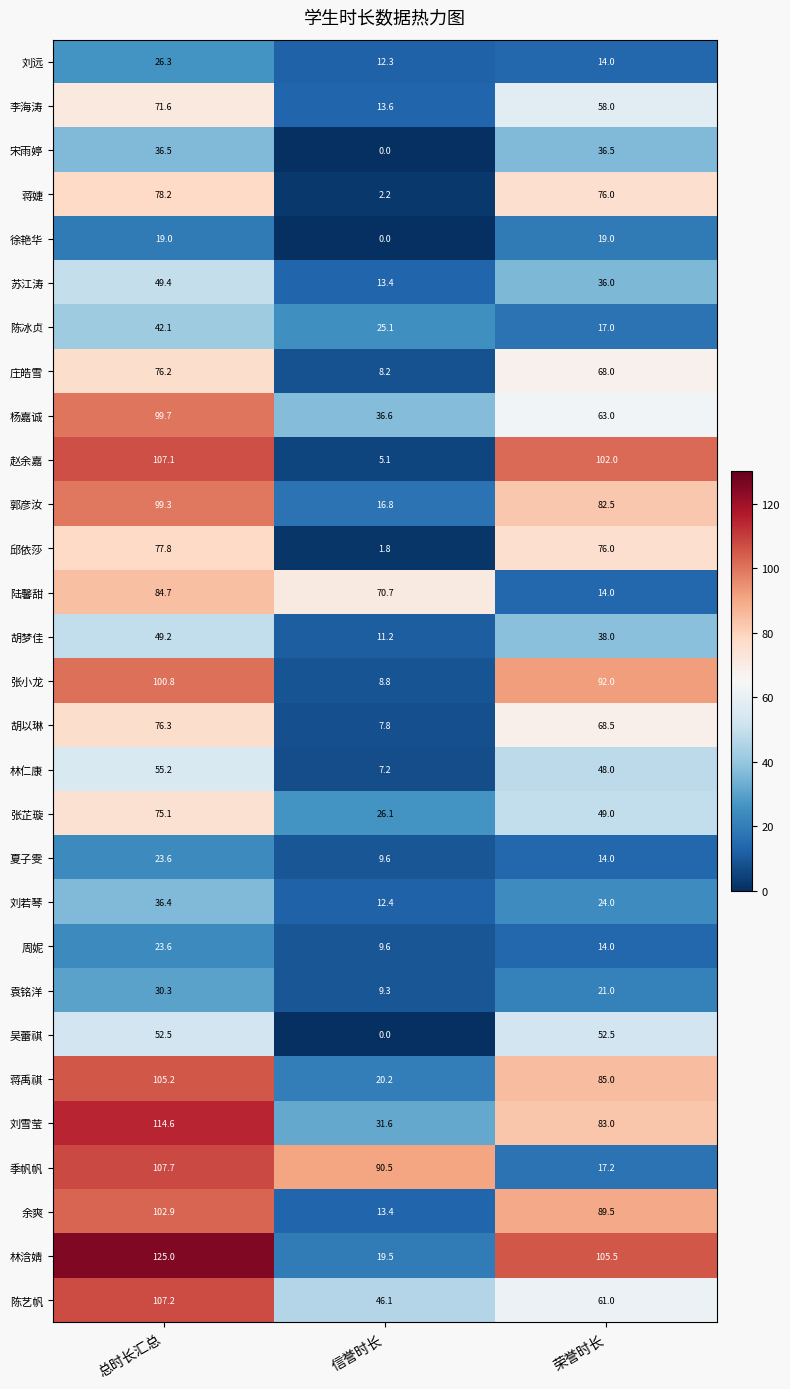

What is the lowest value of the 苏江涛 series?

13.4